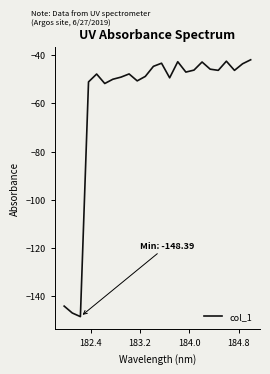

What is the smallest value displayed?

-148.4